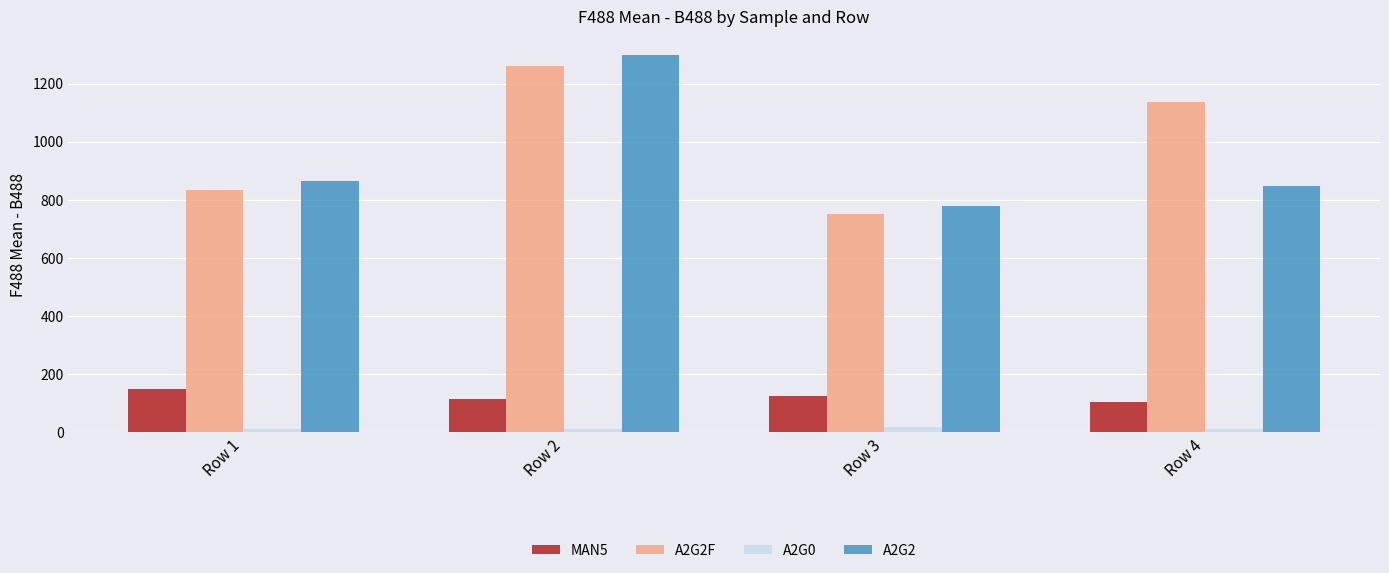

How many categories are shown in the chart?

4